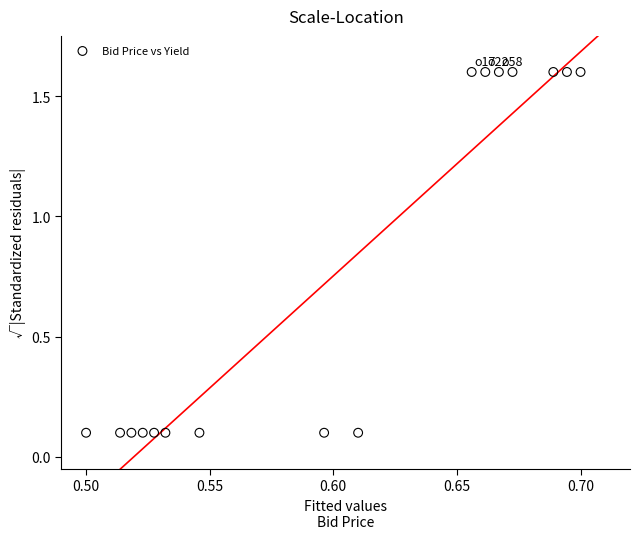

What is the range of Y values (max minus min)?

1.5